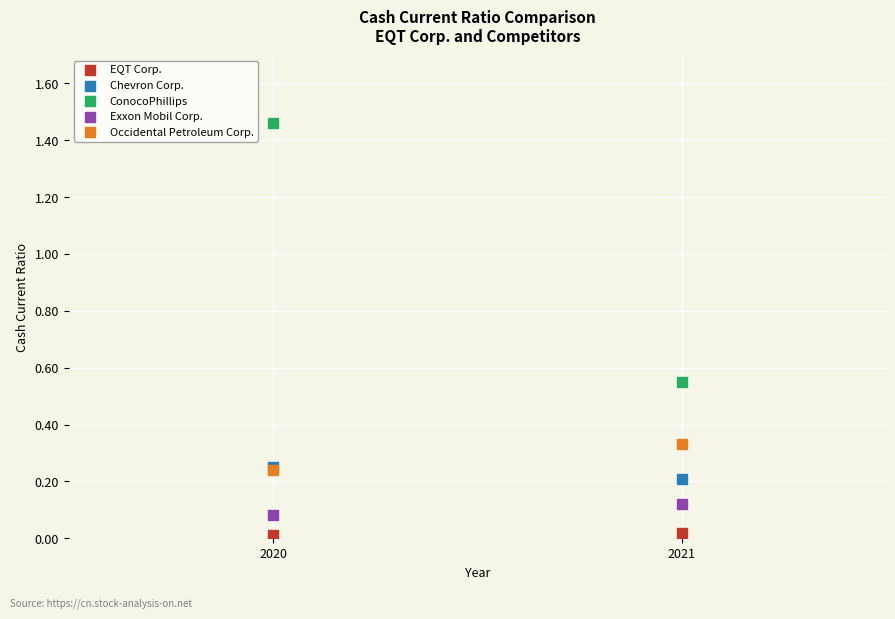

Which series reaches the minimum Y coordinate?

EQT Corp.